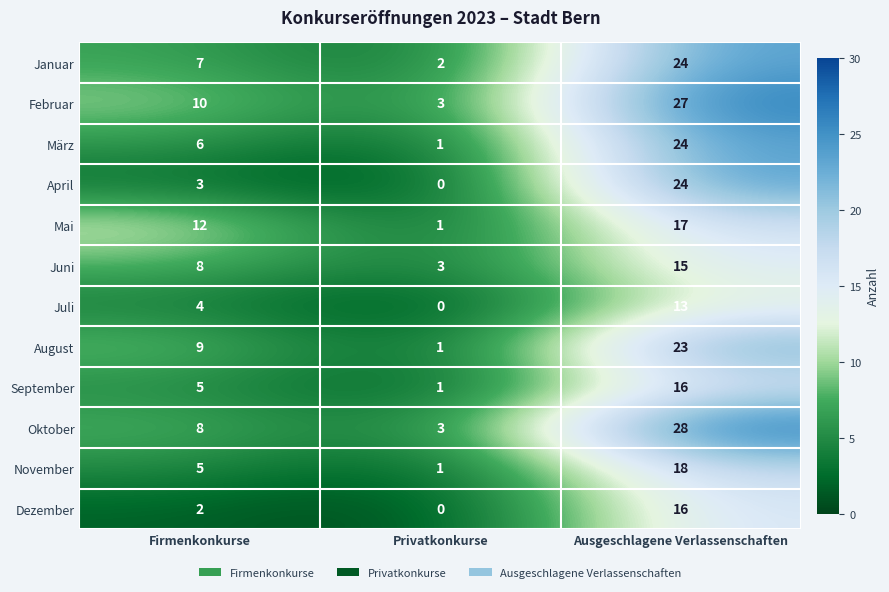

What is the difference between the maximum and second lowest values in the April series?

21